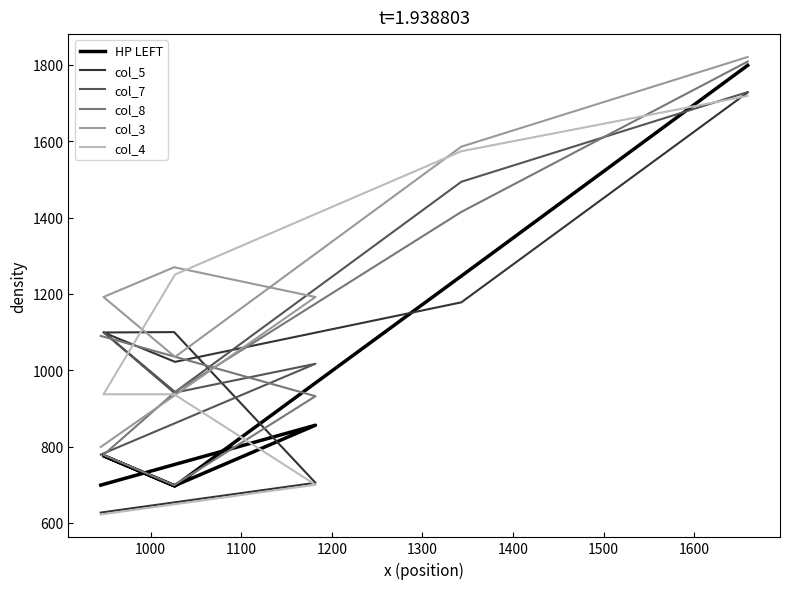

Where is the first local minimum for col_8?

1100